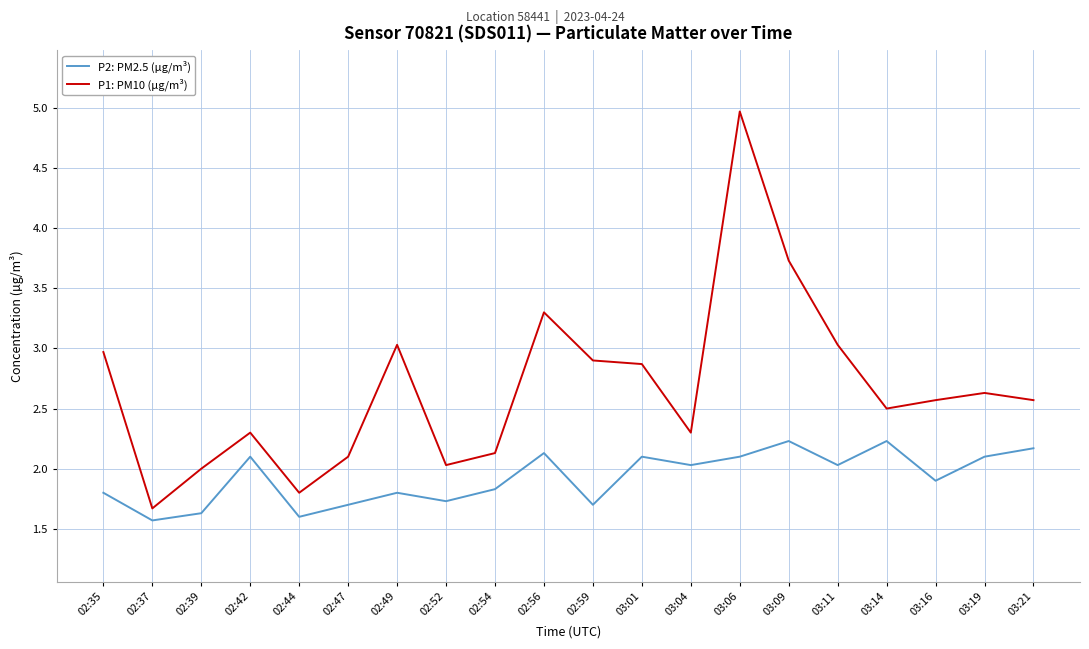

True or false: P2: PM2.5 (µg/m³) has a value of 1.8 at 02:54.

True